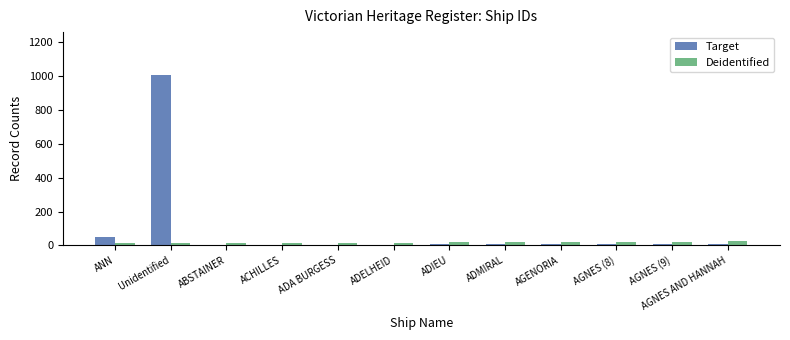

How many distinct data groups are displayed?

2